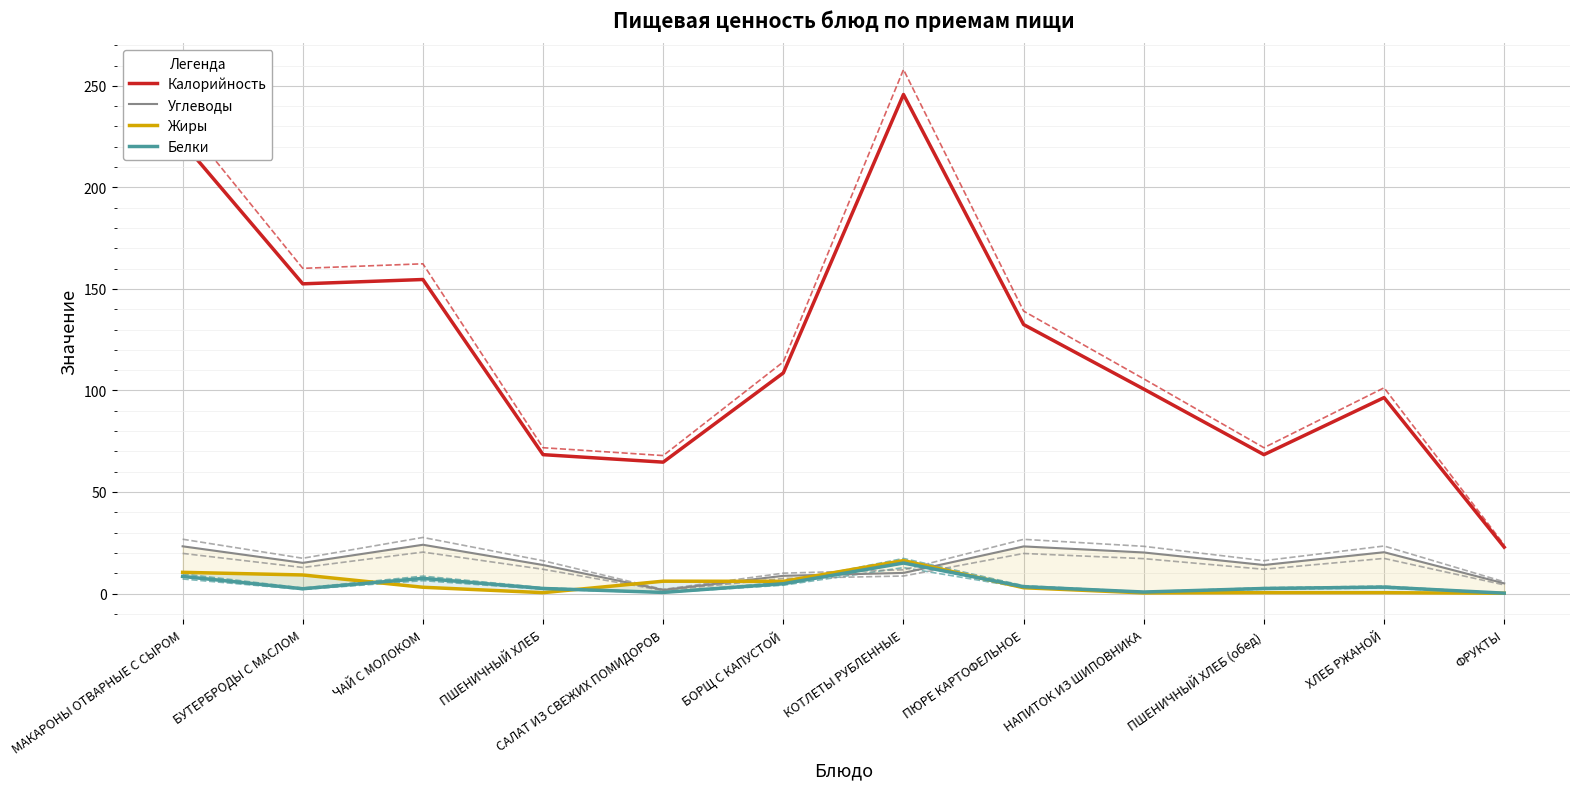

What is the value of the Жиры point at the 2nd from the left?

9.2